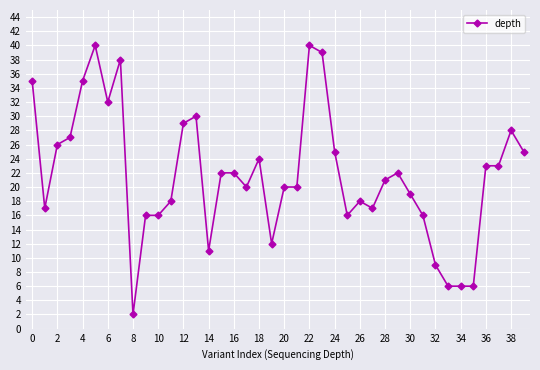

True or false: the data has more than 0 interior local peaks.

True